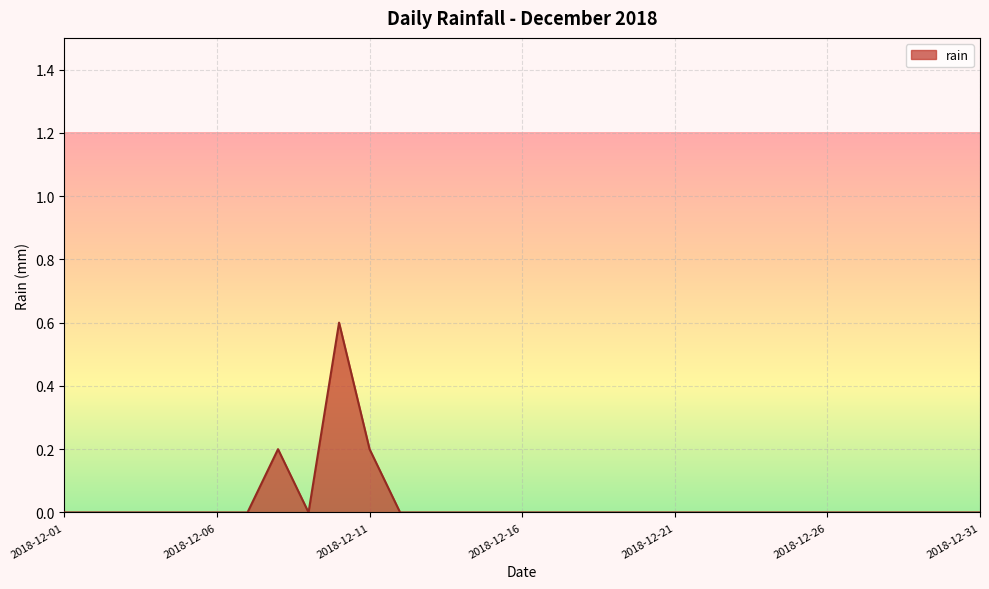

What is the difference between the second highest and second lowest values?

0.2